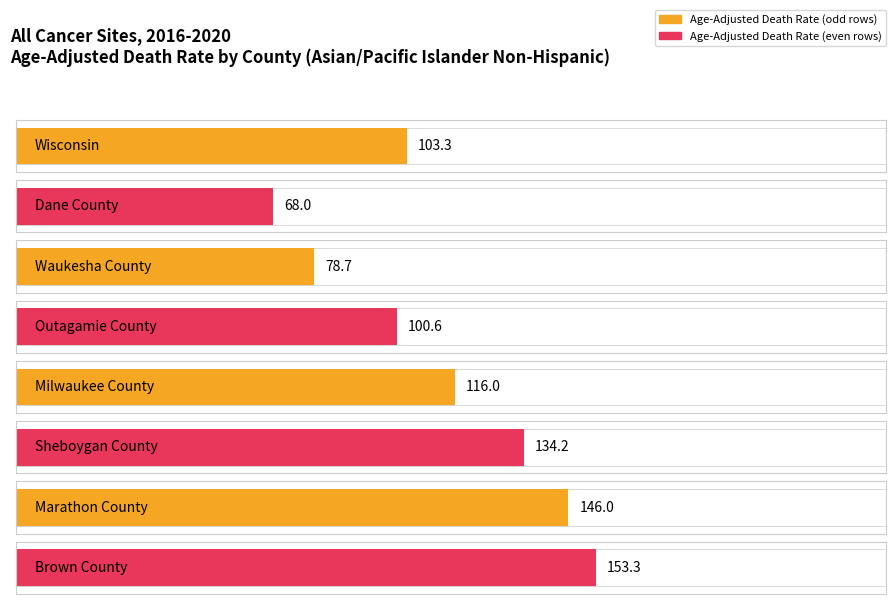

True or false: the data shows 68.0 at Dane County.

True